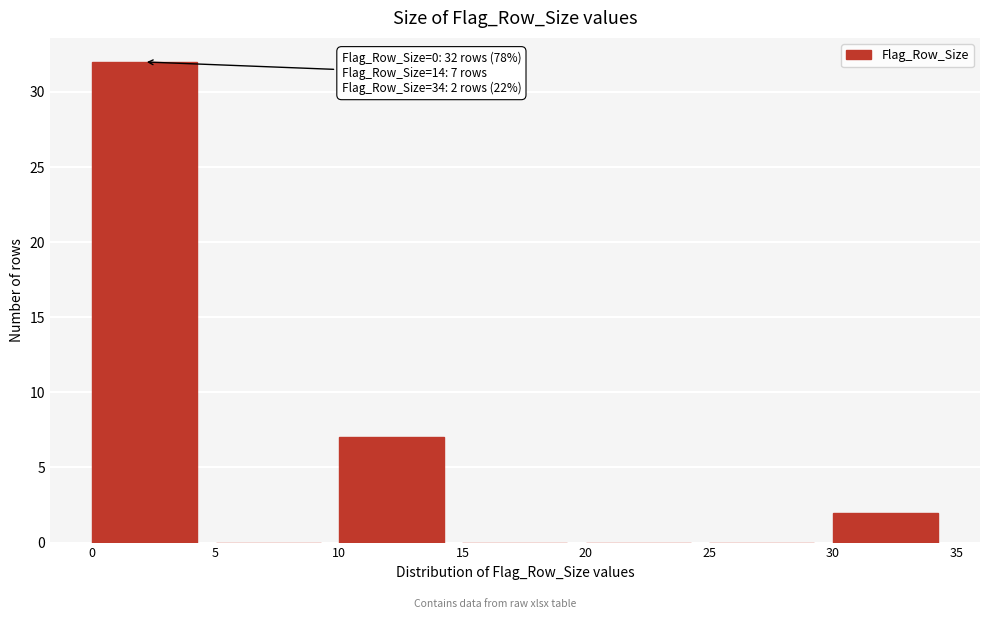

Which range on the x-axis has the tallest bar?

0 to 5